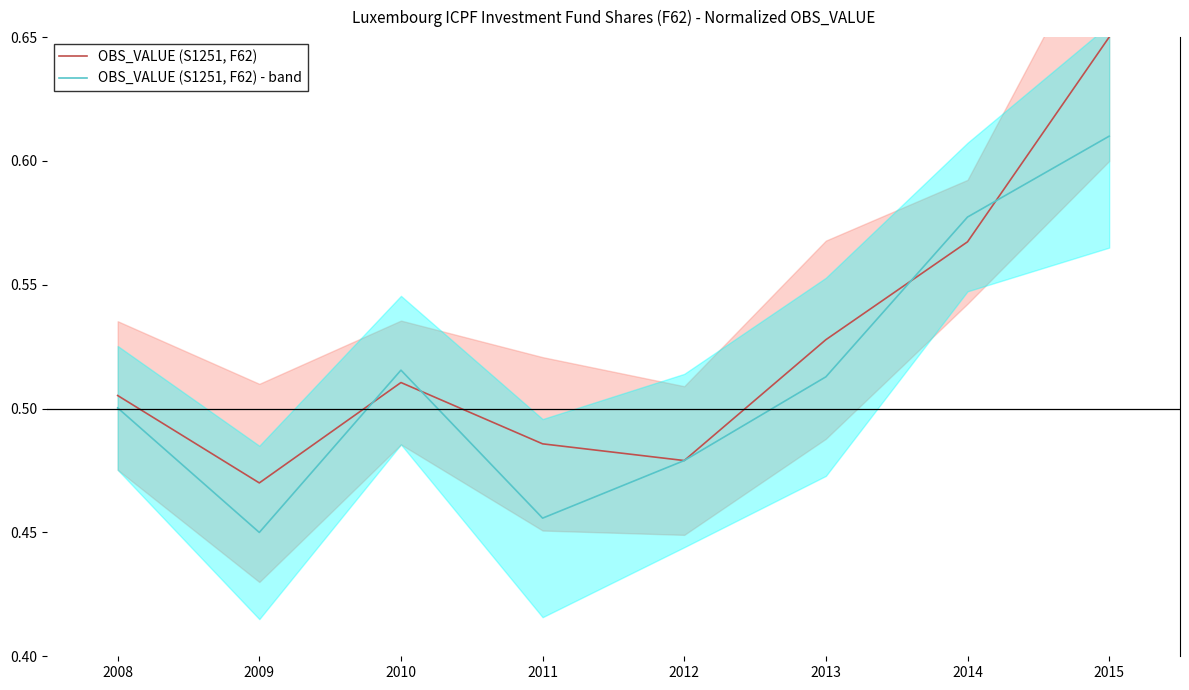

Which category has the lowest value across all series?

2009